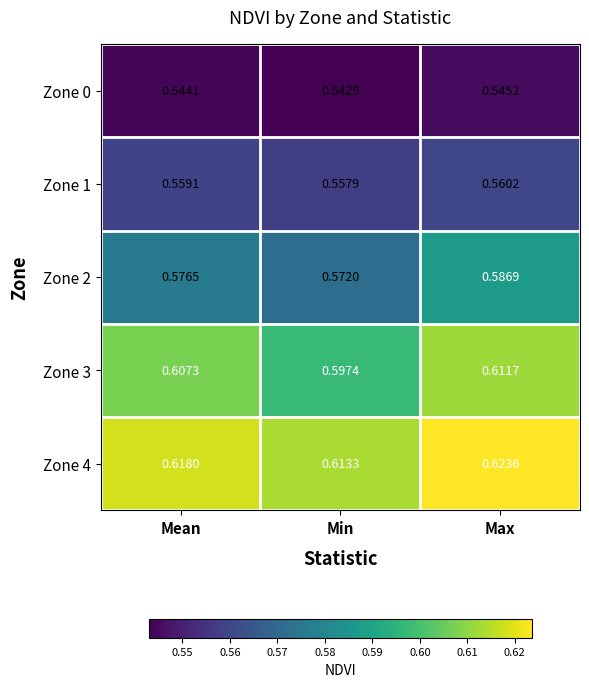

Which label corresponds to the largest value in the chart?

Max